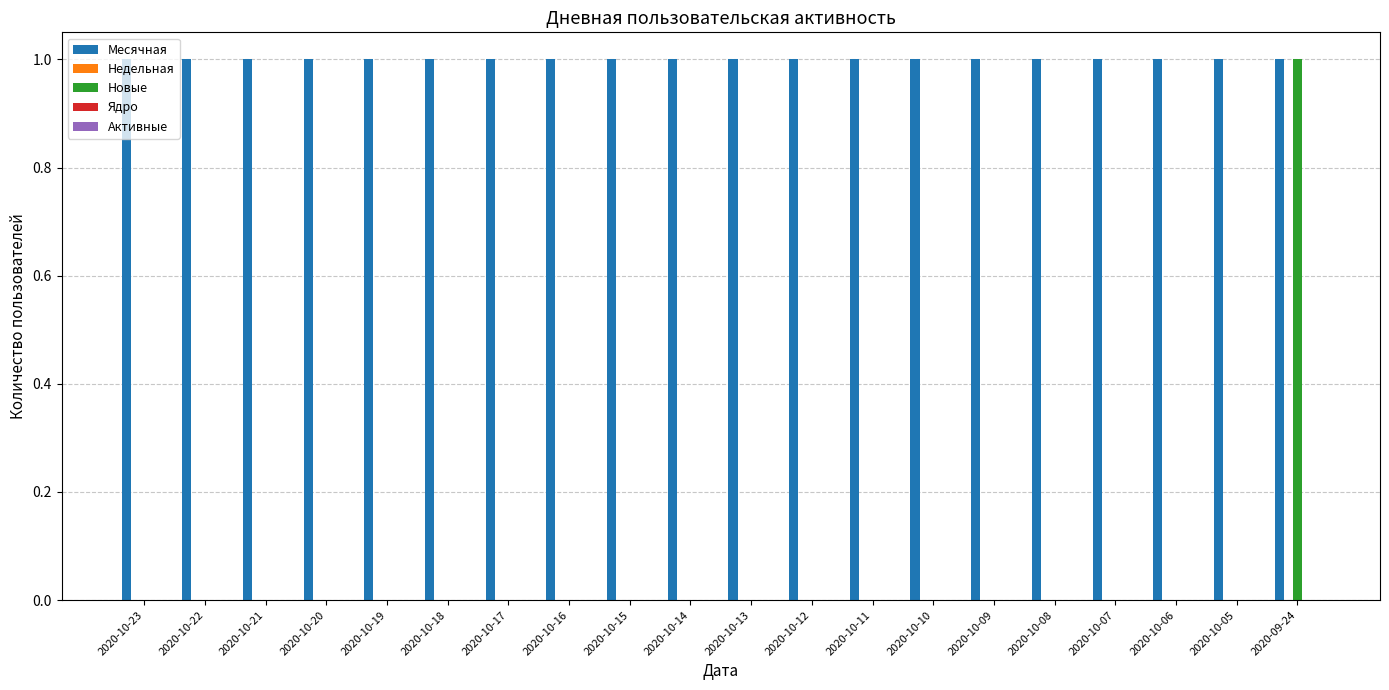

Is it true that Новые equals 0 at 2020-10-23?

True